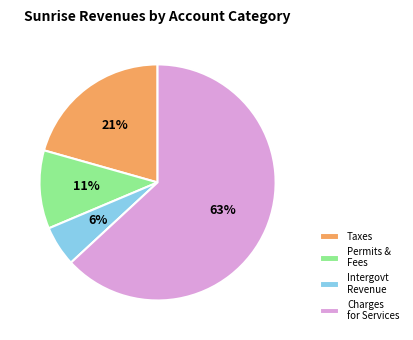

Which has a higher value, Taxes or Intergovt Revenue?

Taxes